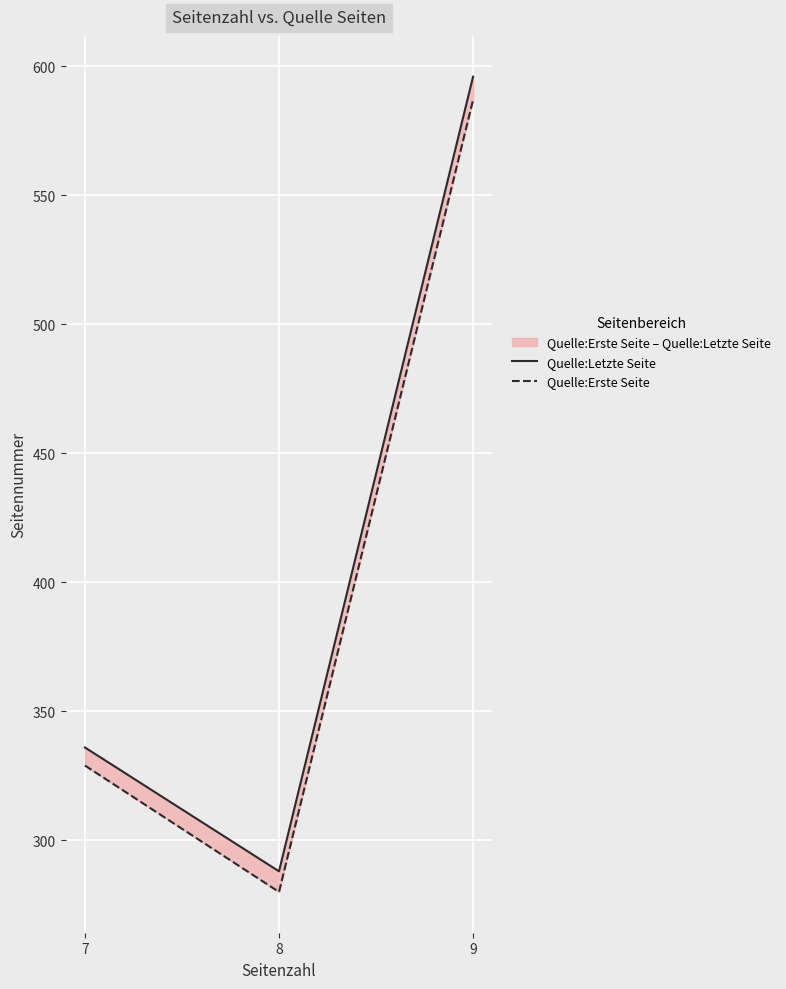

What is the lowest value of the Quelle:Letzte Seite series?

288